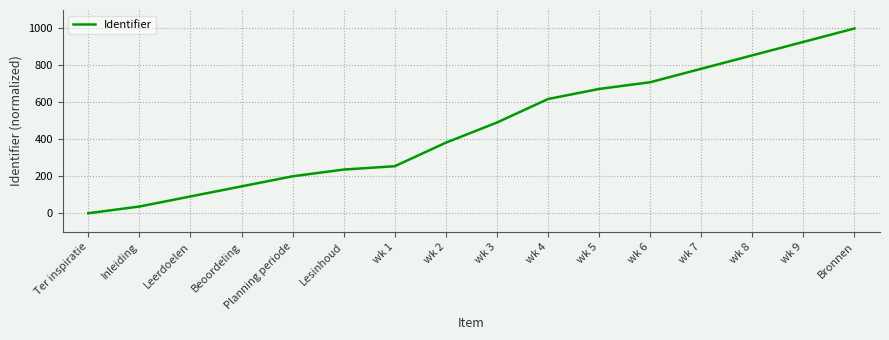

Read the value at Bronnen.

1000.0